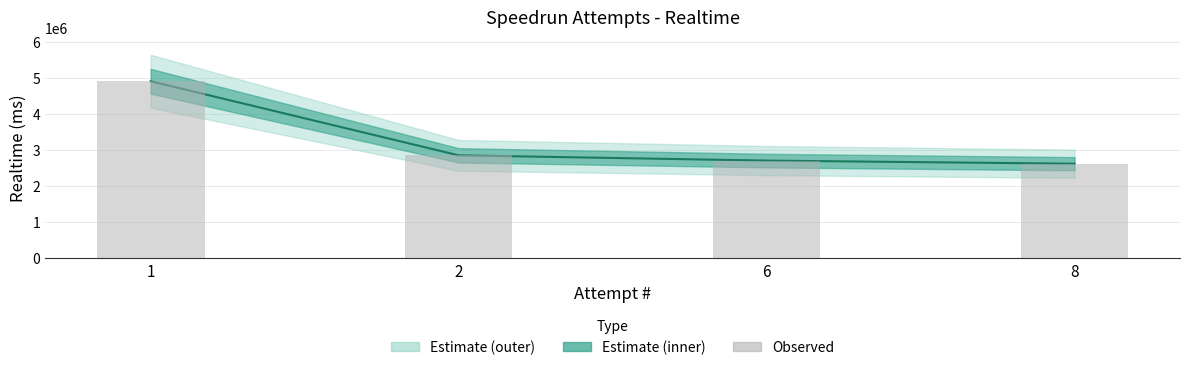

What is the total value across all series at 6?

5405846